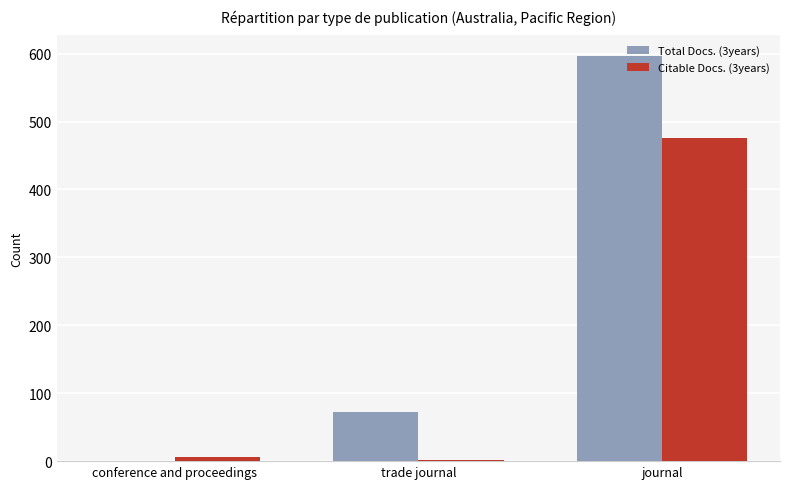

Read the Total Docs. (3years) value at trade journal, to the nearest 100.

100